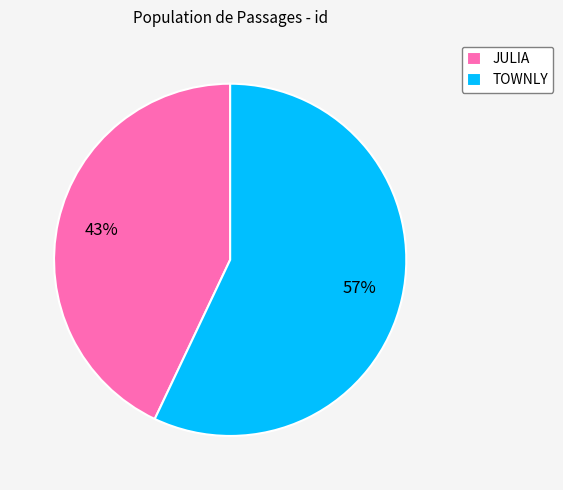

True or false: TOWNLY accounts for 45% of the total.

False